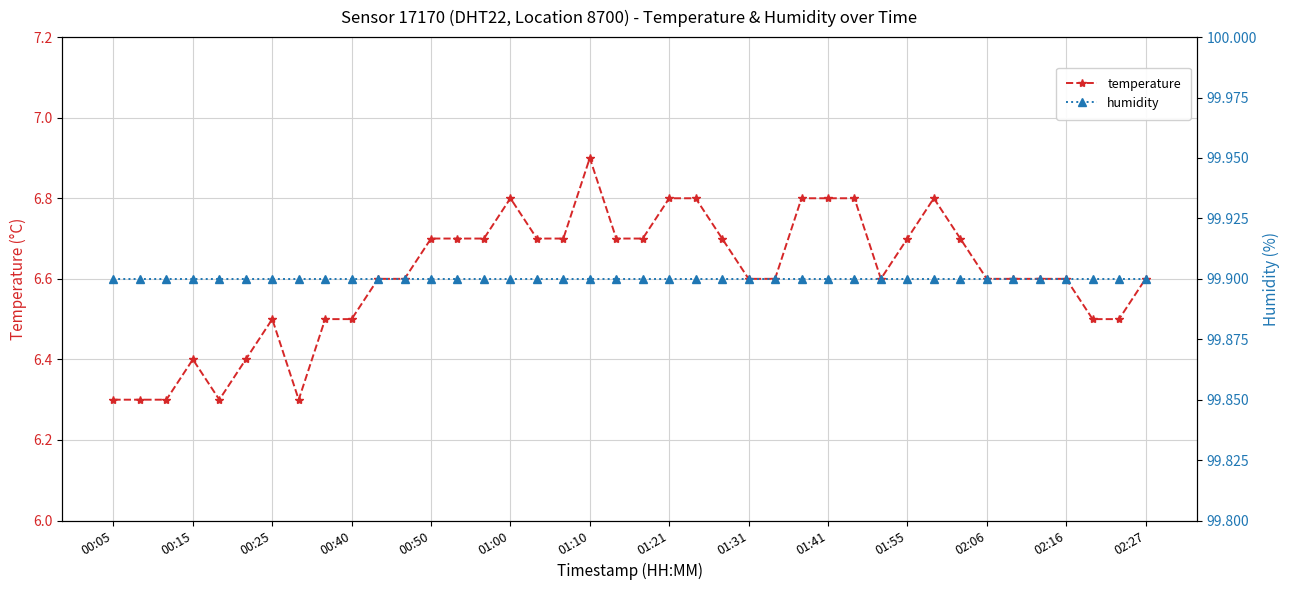

What is the sum of all humidity values?

3996.0